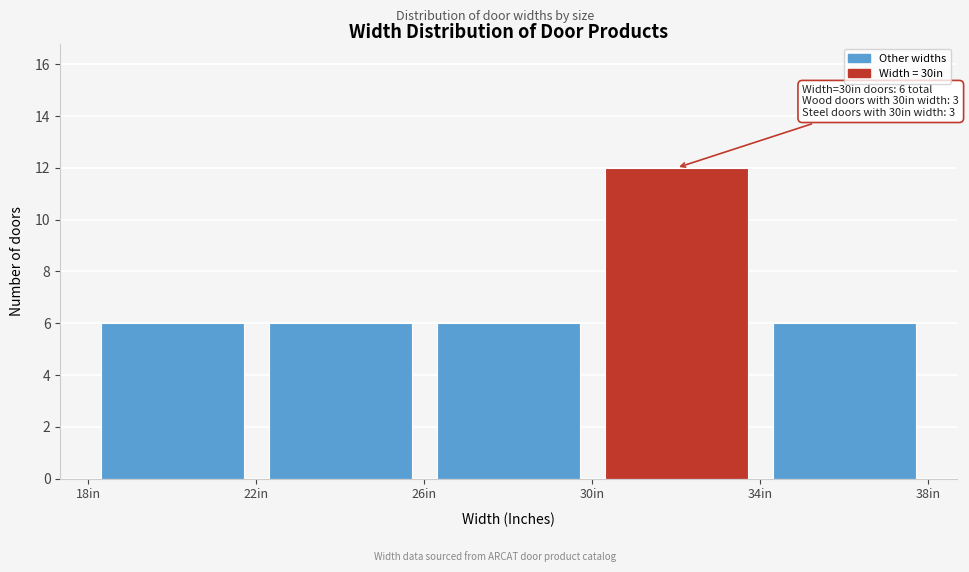

Over which range of the x-axis is the bar tallest?

30 to 34